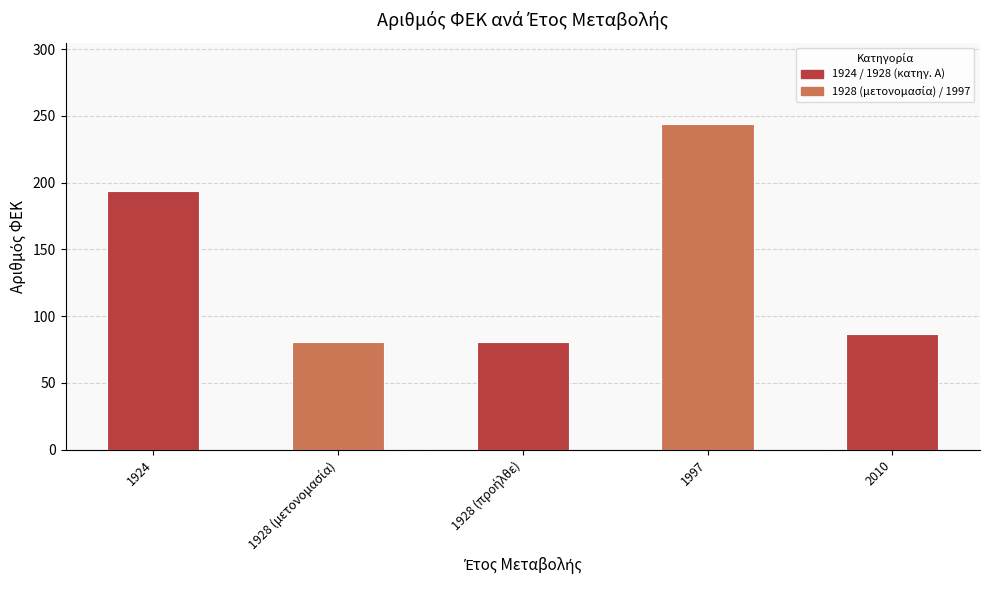

What is the difference between the maximum and minimum values?

163